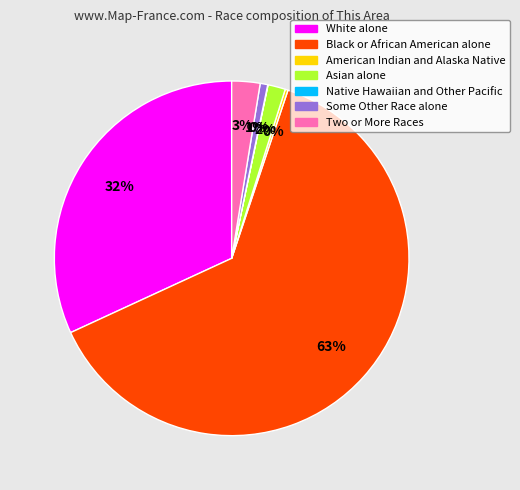

To the nearest percent, what is the average slice percentage?

14%